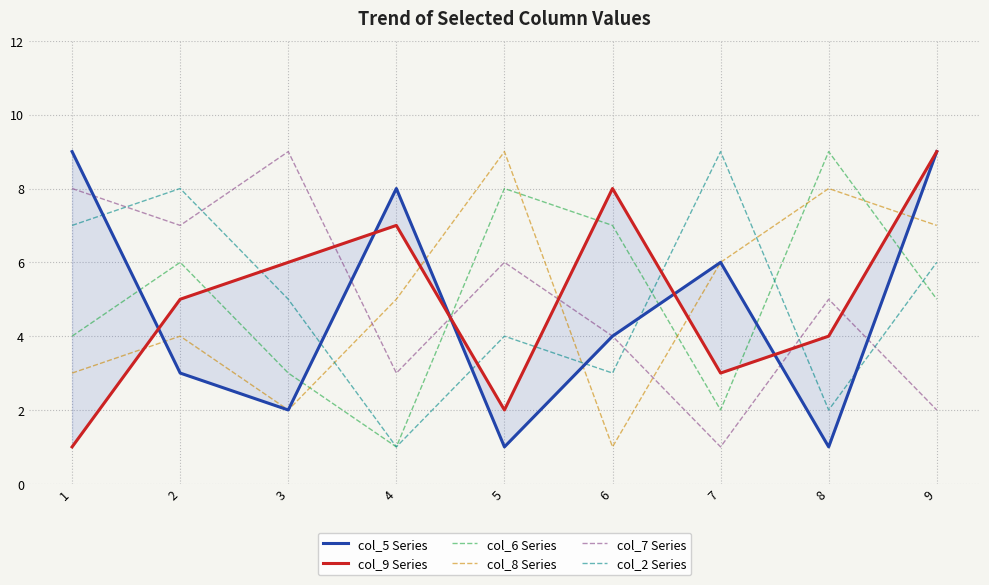

What is the total value across all series at 2?

33